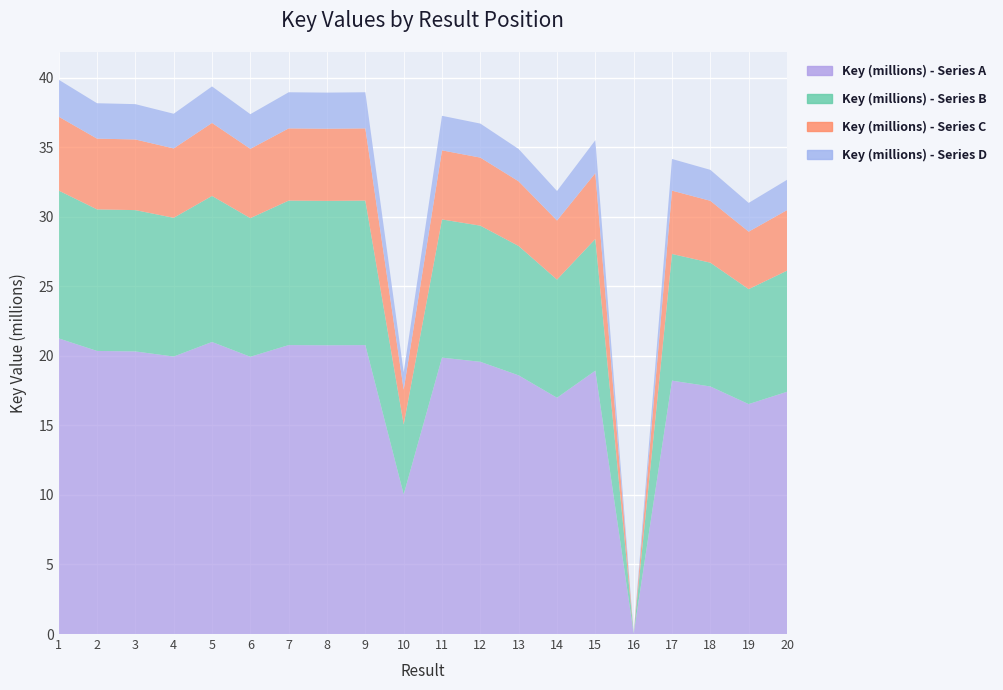

Reading left to right, transcribe all the data shown in this chart.

Key (millions) - Series A: 21.3	20.4	20.3	20.0	21.0	19.9	20.8	20.8	20.8	10.0	19.9	19.6	18.6	17.0	18.9	0.0	18.2	17.8	16.5	17.4
Key (millions) - Series B: 10.6	10.2	10.2	10.0	10.5	10.0	10.4	10.4	10.4	5.0	9.9	9.8	9.3	8.5	9.5	0.0	9.1	8.9	8.3	8.7
Key (millions) - Series C: 5.3	5.1	5.1	5.0	5.3	5.0	5.2	5.2	5.2	2.5	5.0	4.9	4.6	4.2	4.7	0.0	4.6	4.5	4.1	4.4
Key (millions) - Series D: 2.7	2.5	2.5	2.5	2.6	2.5	2.6	2.6	2.6	1.3	2.5	2.4	2.3	2.1	2.4	0.0	2.3	2.2	2.1	2.2